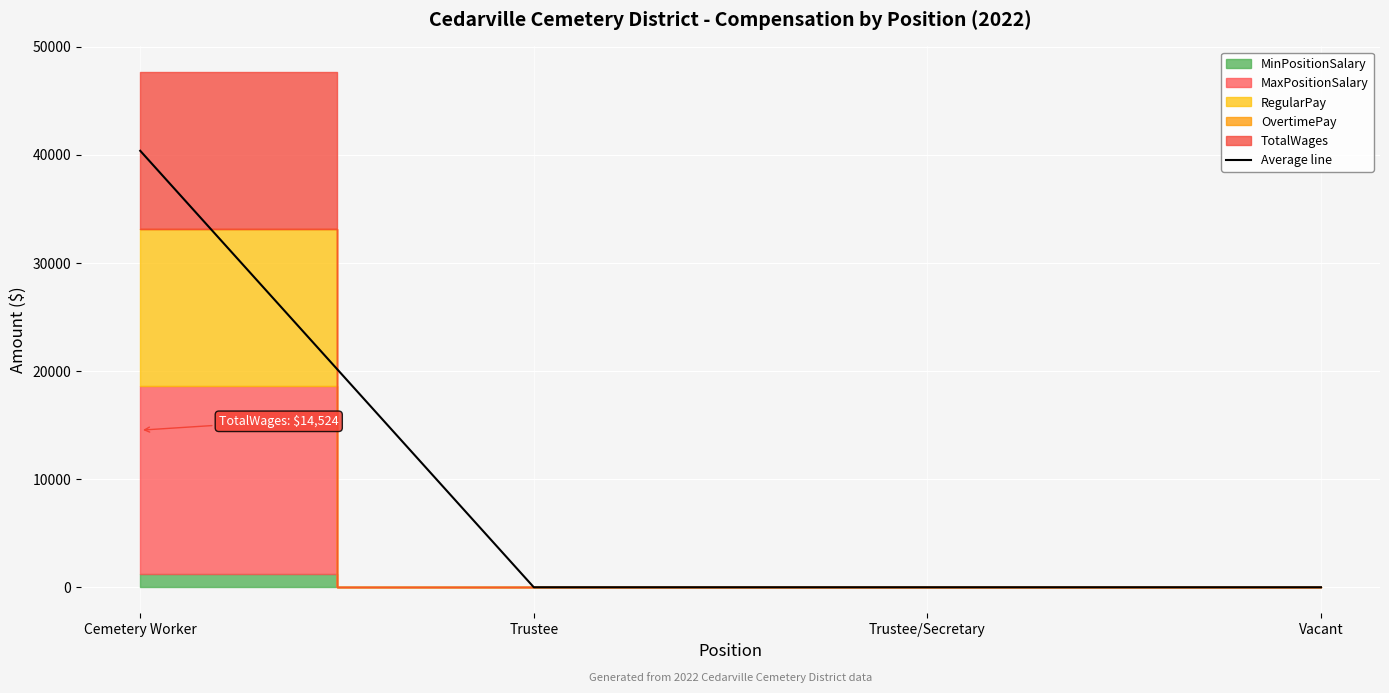

True or false: the data shows 60359 at Cemetery Worker.

False